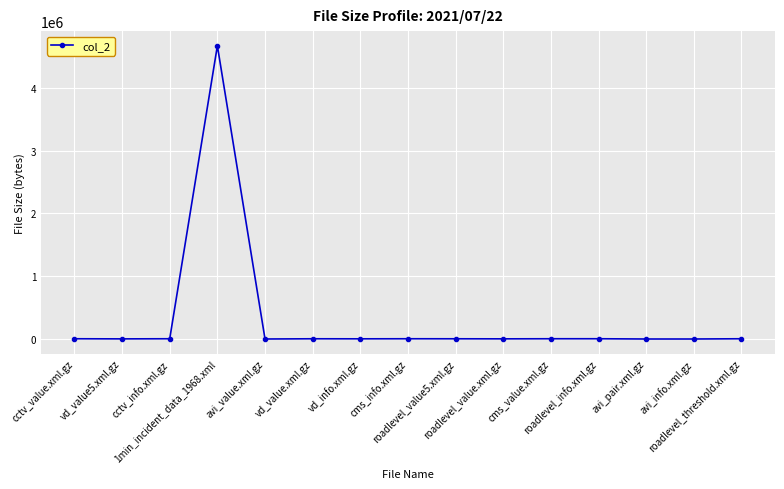

True or false: the data has more than 1 interior local peaks.

True